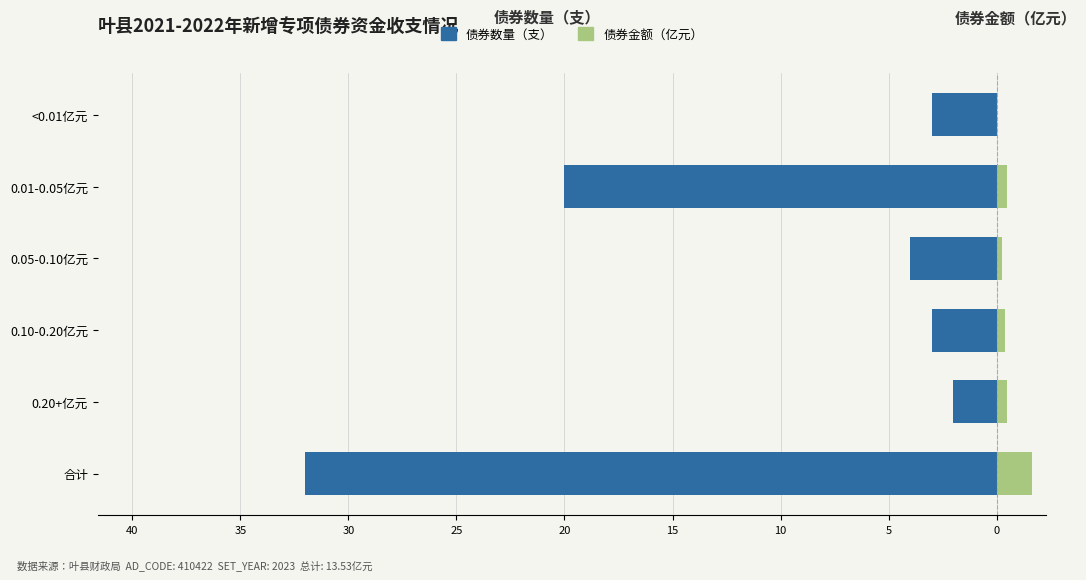

True or false: 债券金额（亿元） has a value of 0.0 at <0.01亿元.

True